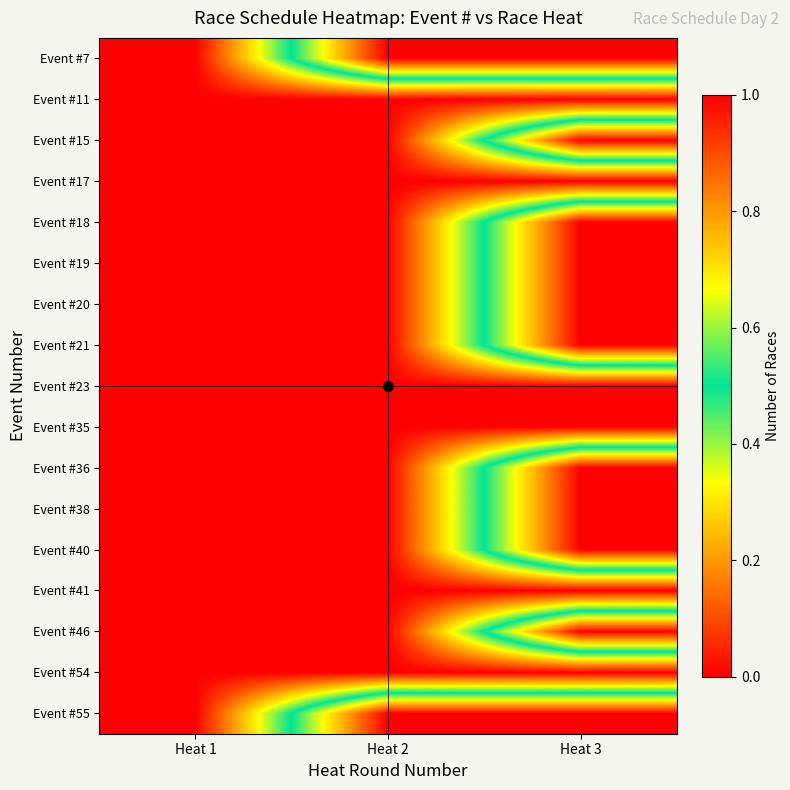

Which series has the widest spread of values?

Event #7